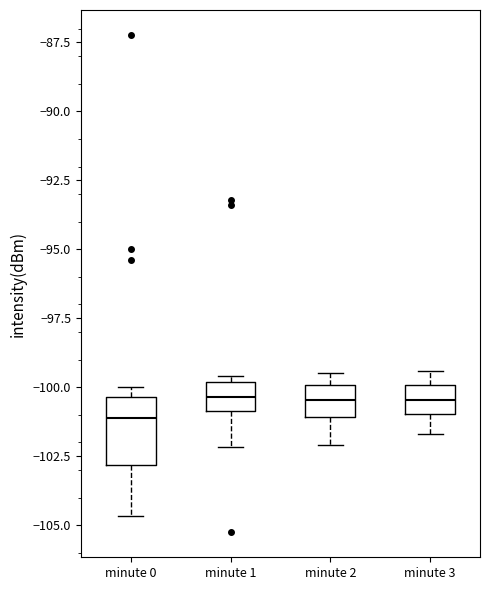

Which box is the tallest, from its lower edge to its upper edge?

minute 0